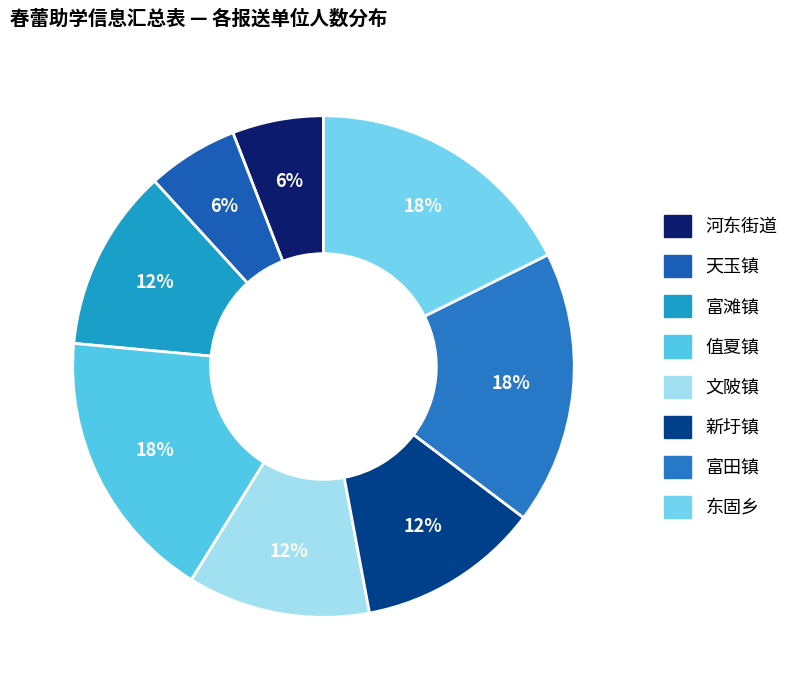

How many segments does this pie chart have?

8